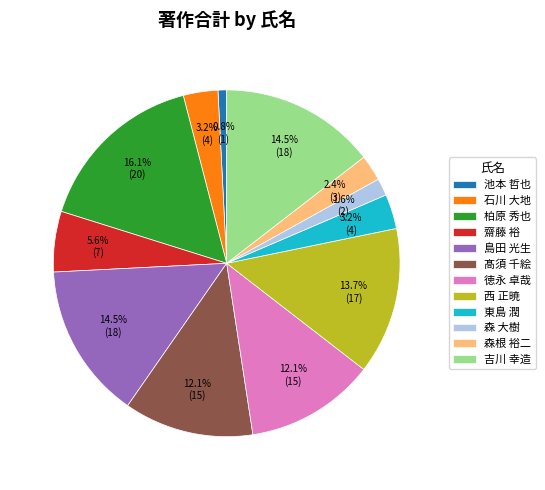

Count the number of slices in the pie.

12